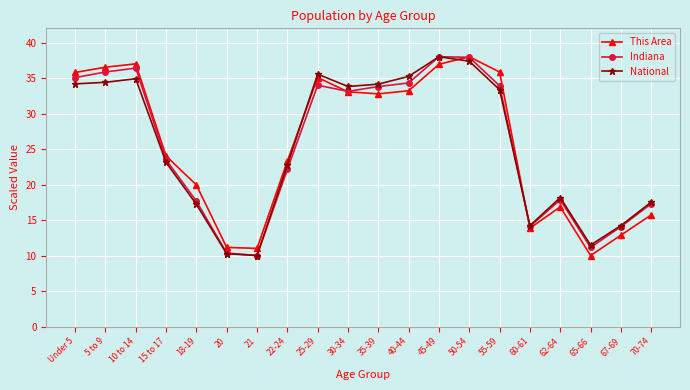

Is the value of National at 67-69 greater than the value of Indiana at Under 5?

No